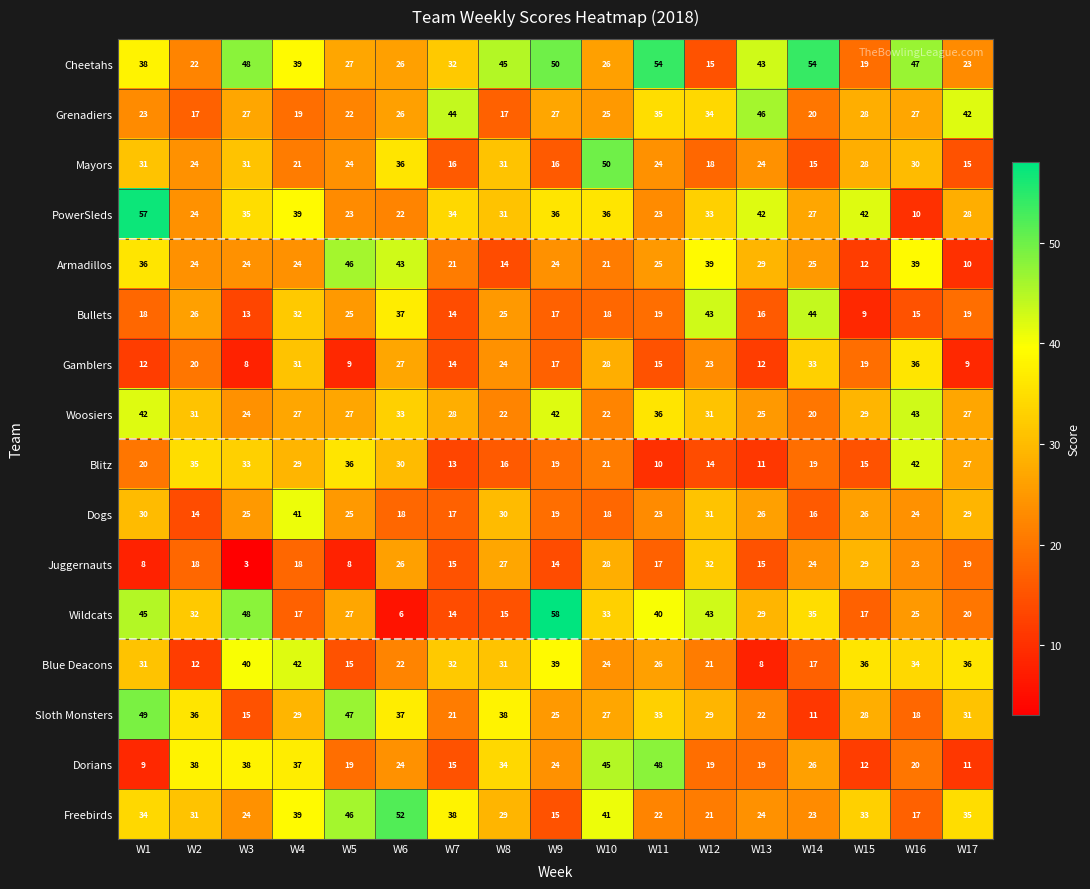

What is the spread (max minus min) of values at W15?

33